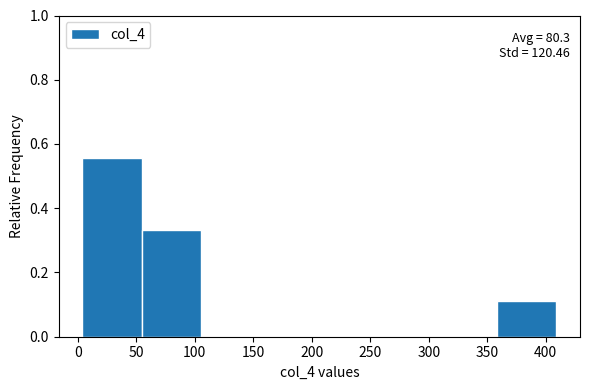

Which range on the x-axis has the tallest bar?

5 to 55